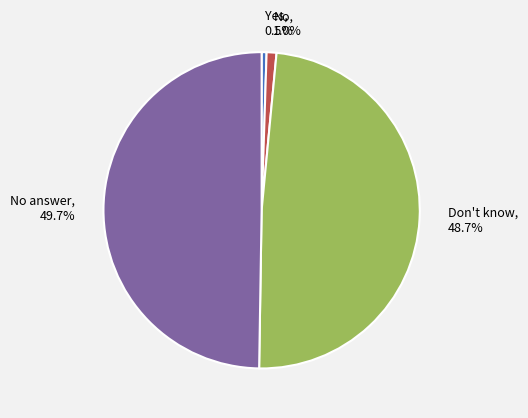

Do No answer, 49.7% and No, 1.0% together represent more than half of the pie?

Yes